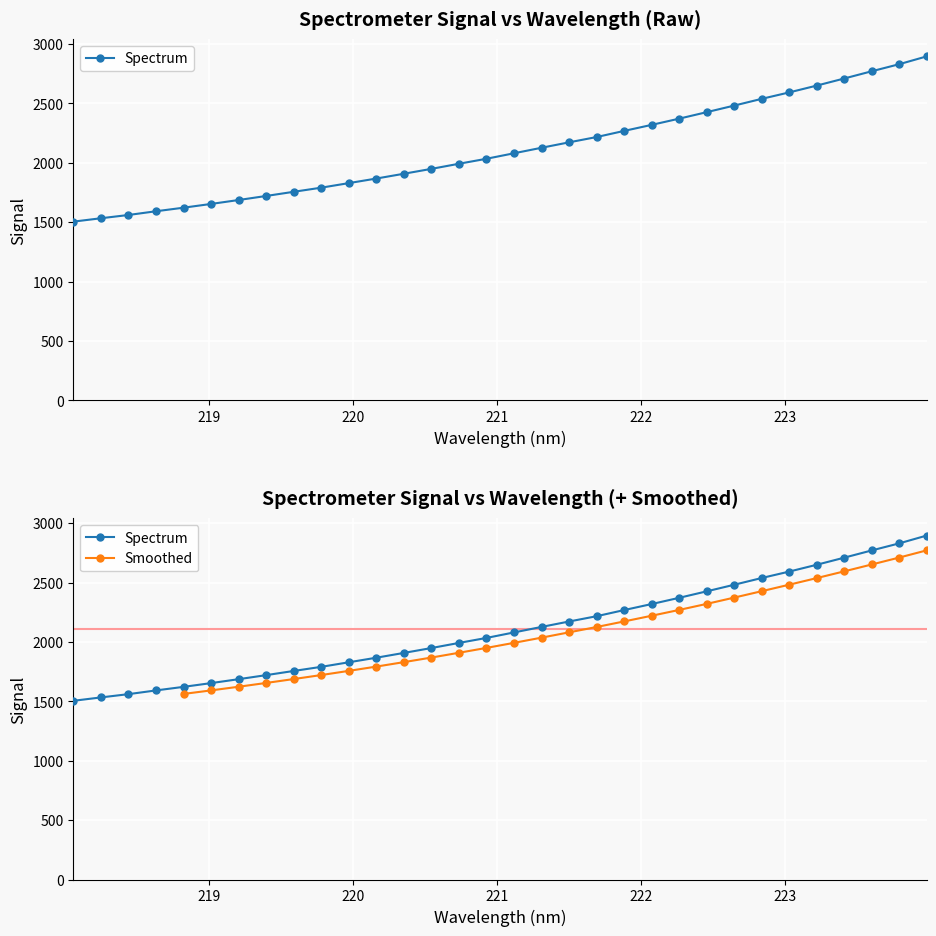

Is it true that the value at 223.9802 is 2896.0?

True